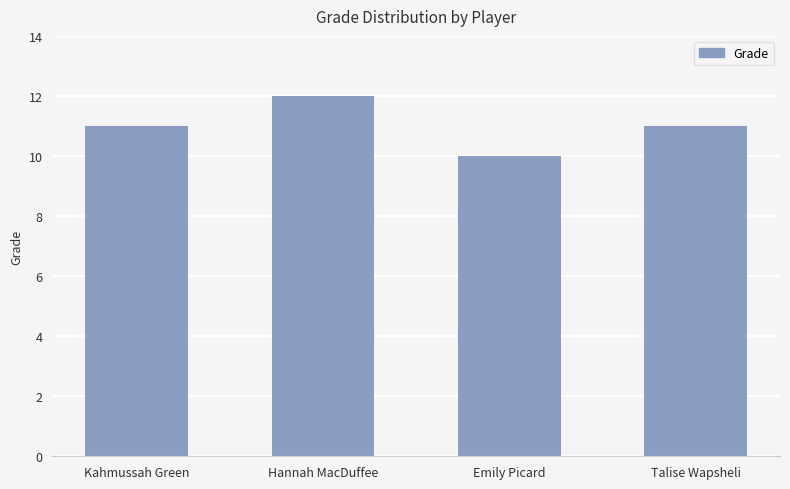

Between Kahmussah Green and Emily Picard, which is larger?

Kahmussah Green